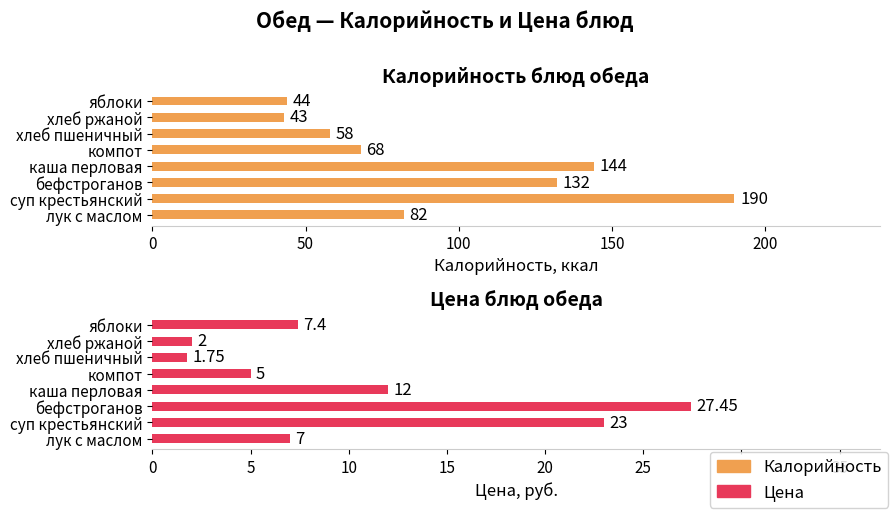

What is the difference between the maximum and minimum values in the Калорийность series?

147.0